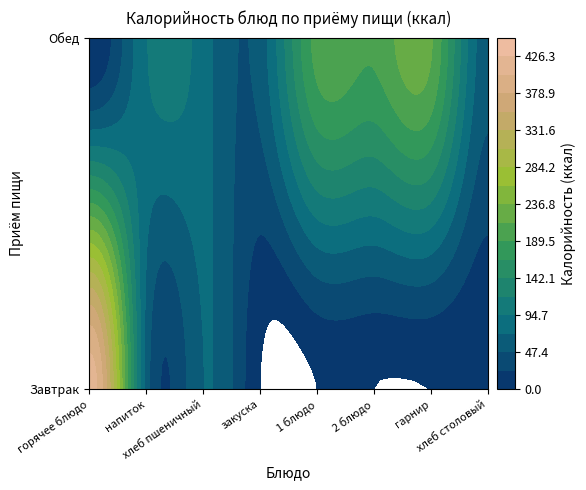

Which has a higher value, Обед 2 блюдо or Обед хлеб пшеничный?

Обед 2 блюдо